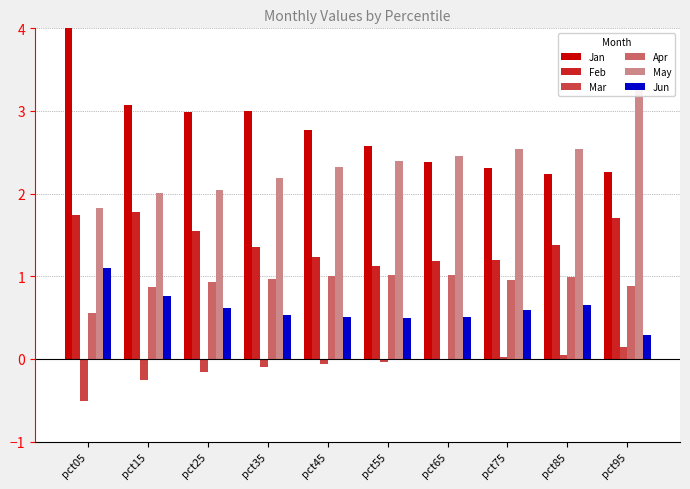

What is the difference between the maximum and second lowest values in the Mar series?

0.4